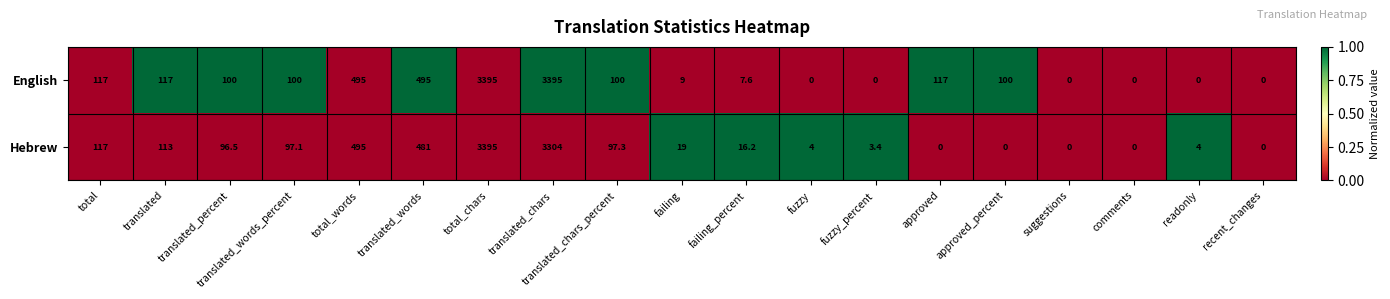

What is the greatest value displayed?

3395.0